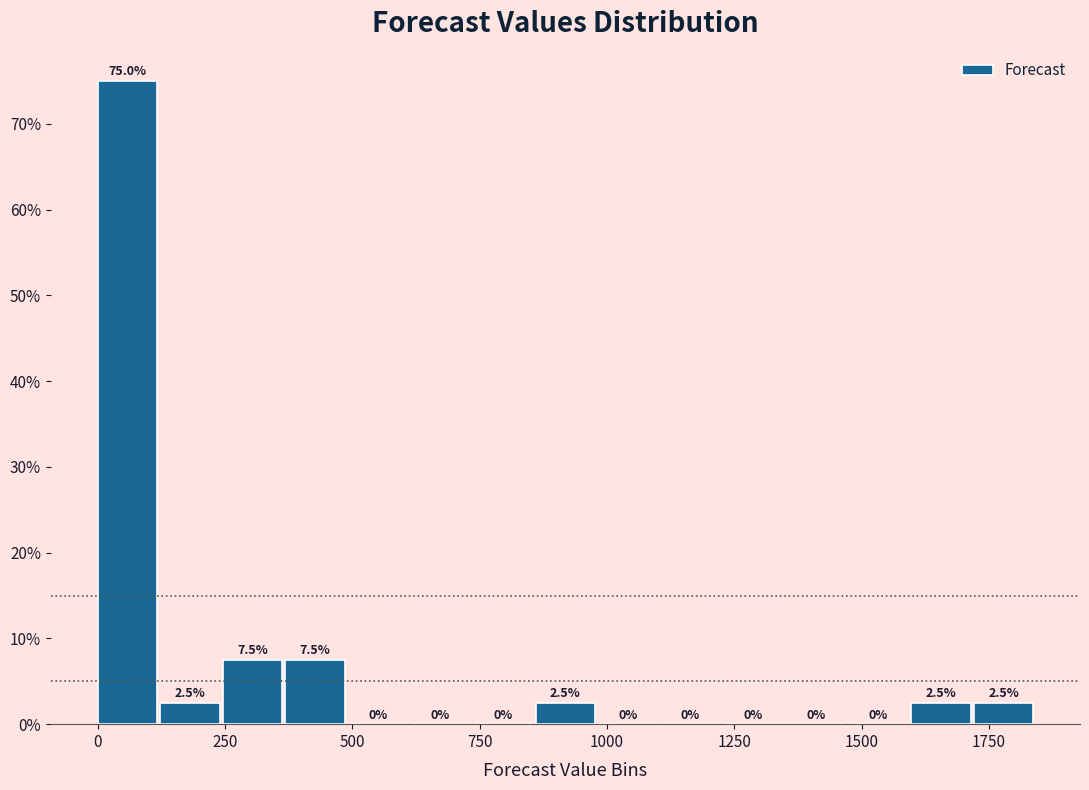

Read against the x-axis, roughly where is the centre of the tallest bar?

50